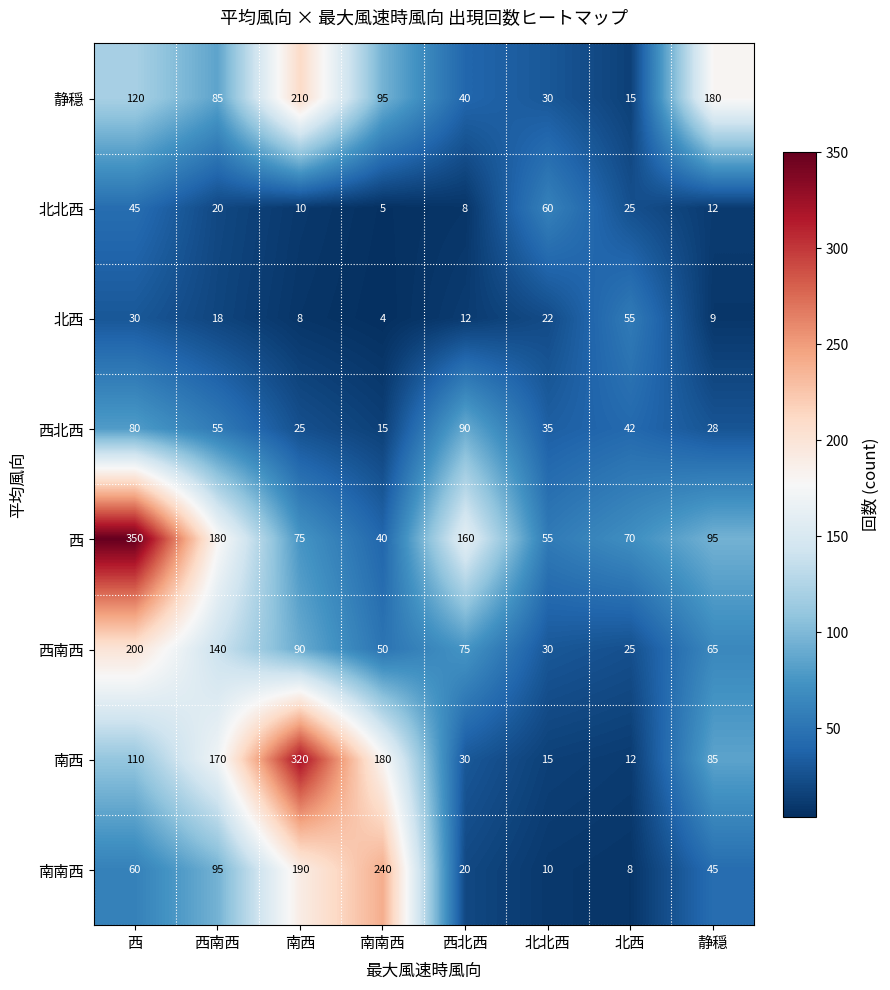

What is the difference between the maximum and minimum values in the 静穏 series?

195